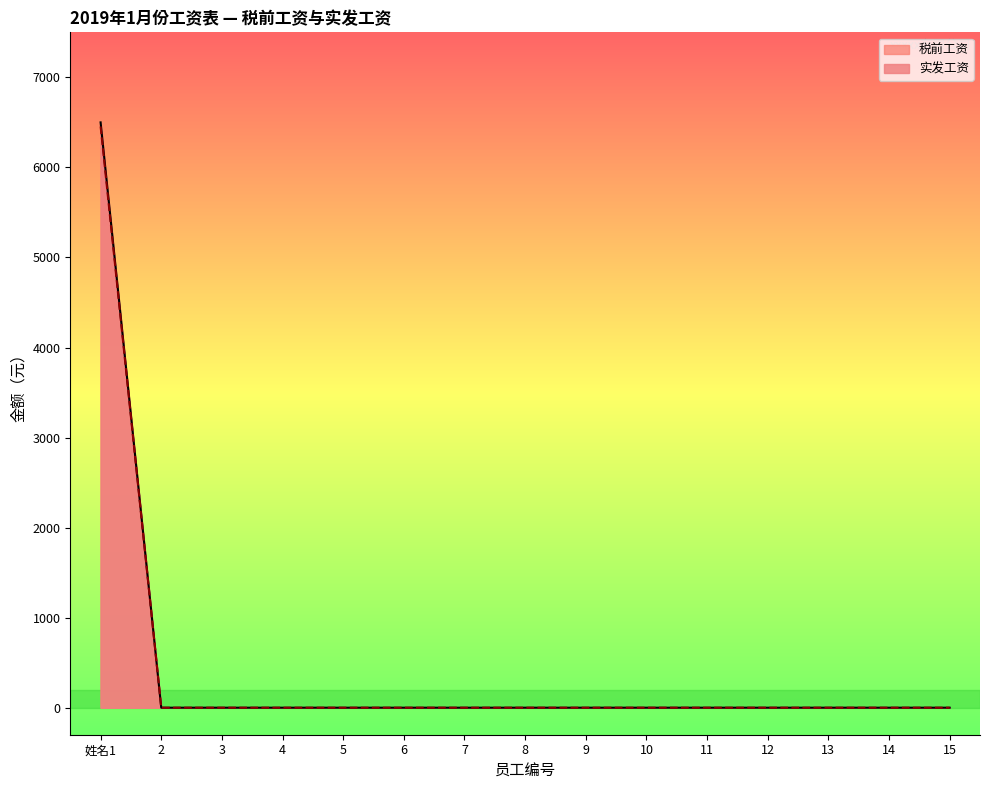

How many lines are shown in the chart?

2